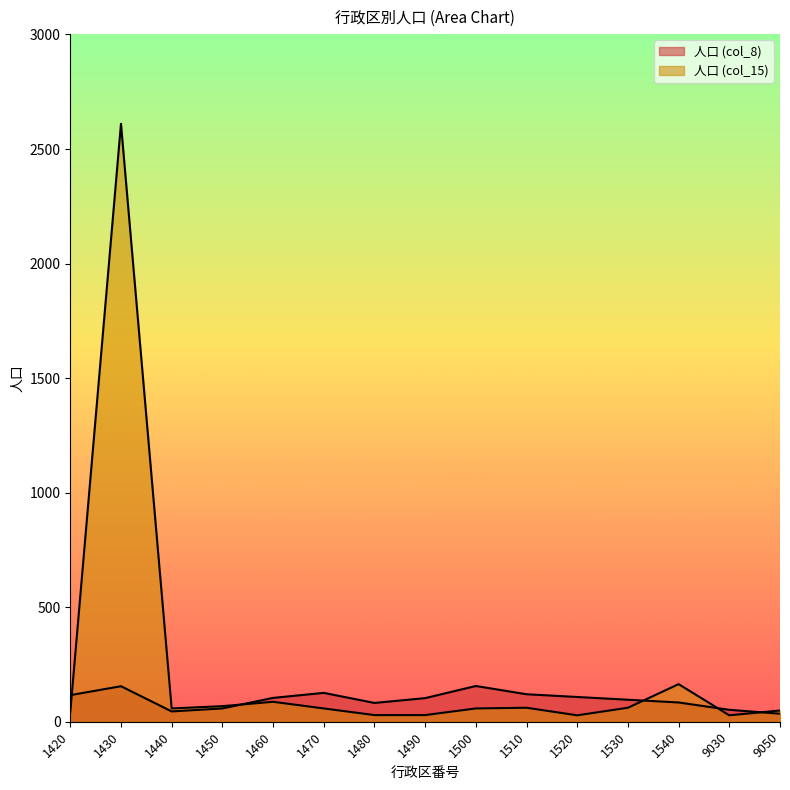

Rank the series by their average value, from highest to lowest.

人口 (col_15), 人口 (col_8)